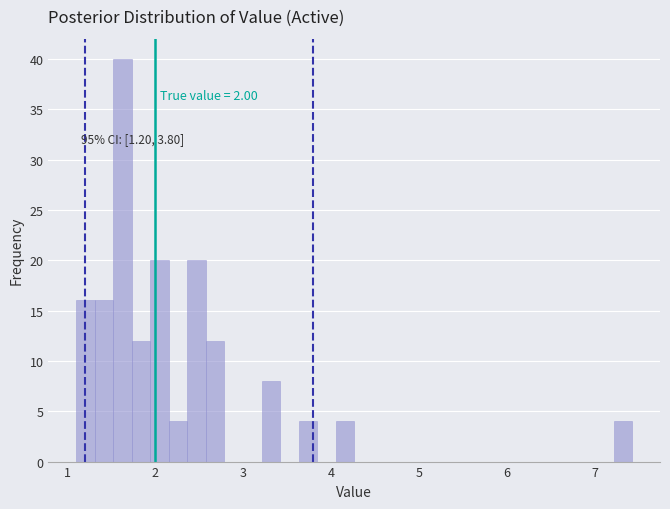

Read against the x-axis, roughly where is the centre of the tallest bar?

1.6